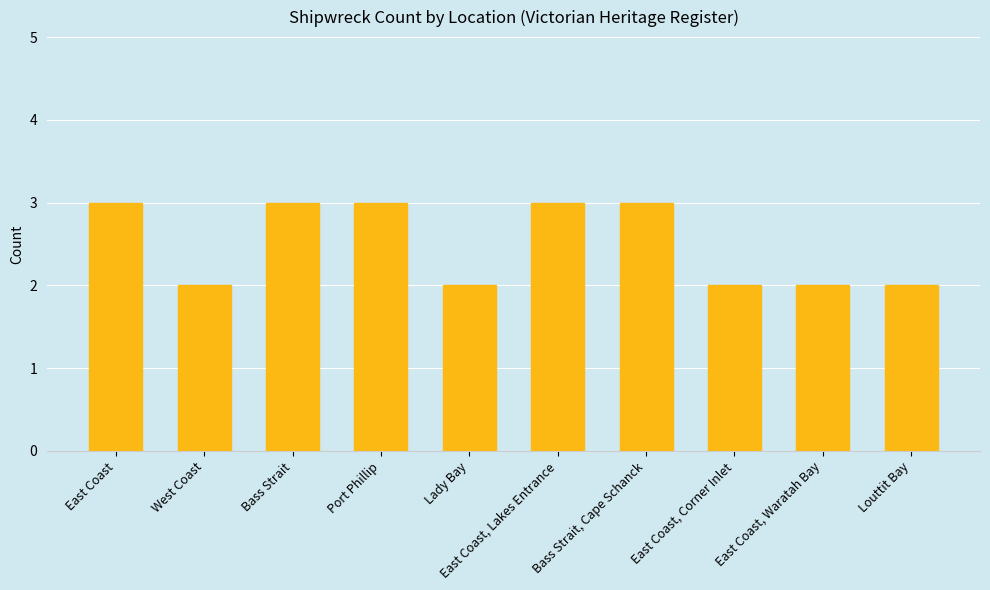

Reading right to left, extract all data points from this chart.

2	2	2	3	3	2	3	3	2	3